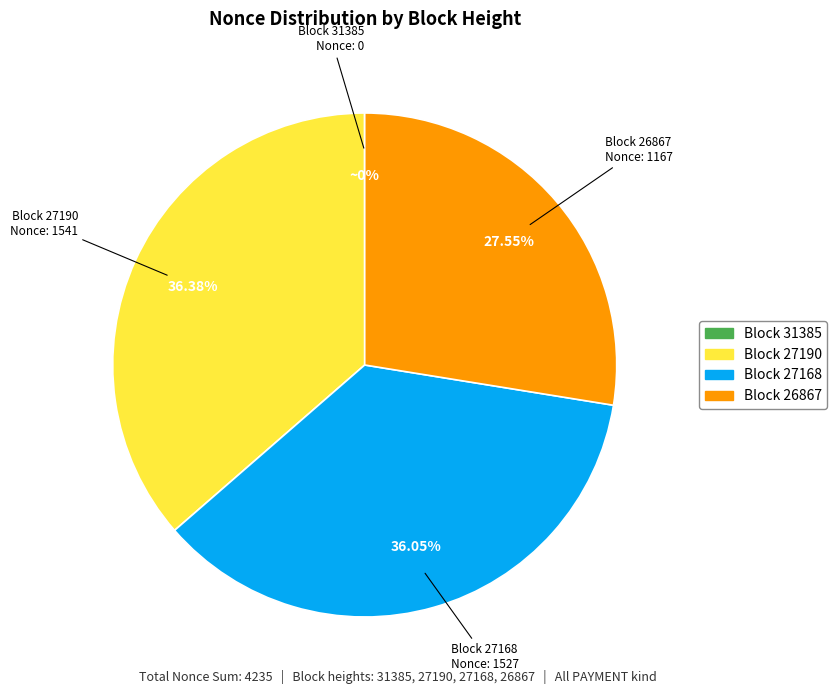

Is there a majority slice in this chart?

No